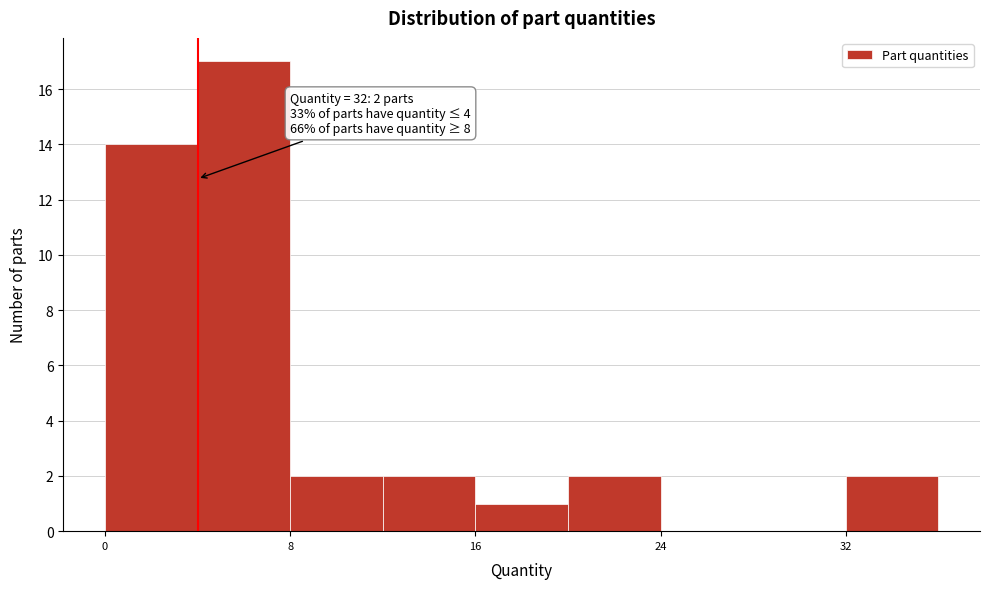

Which range on the x-axis has the tallest bar?

4 to 8